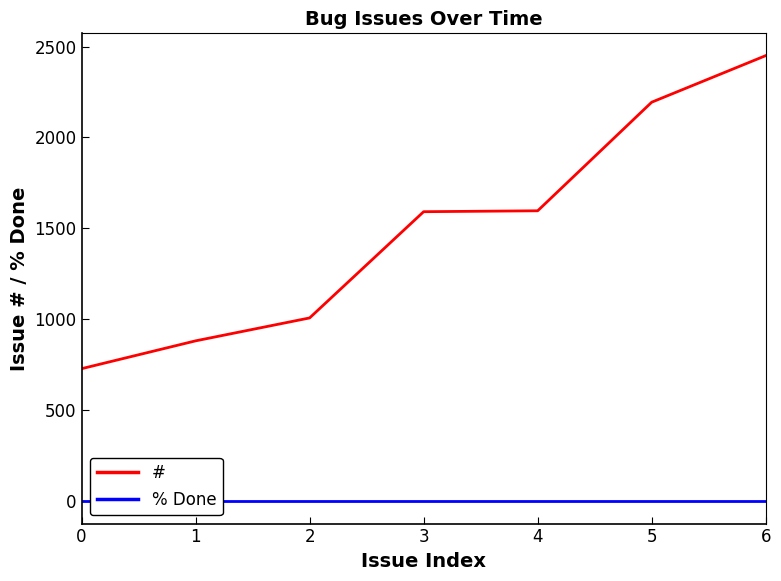

Reading left to right, extract all data points from this chart.

#: 0=729	1=882	2=1008	3=1592	4=1597	5=2194	6=2450
% Done: 0=0	1=0	2=0	3=0	4=0	5=0	6=0